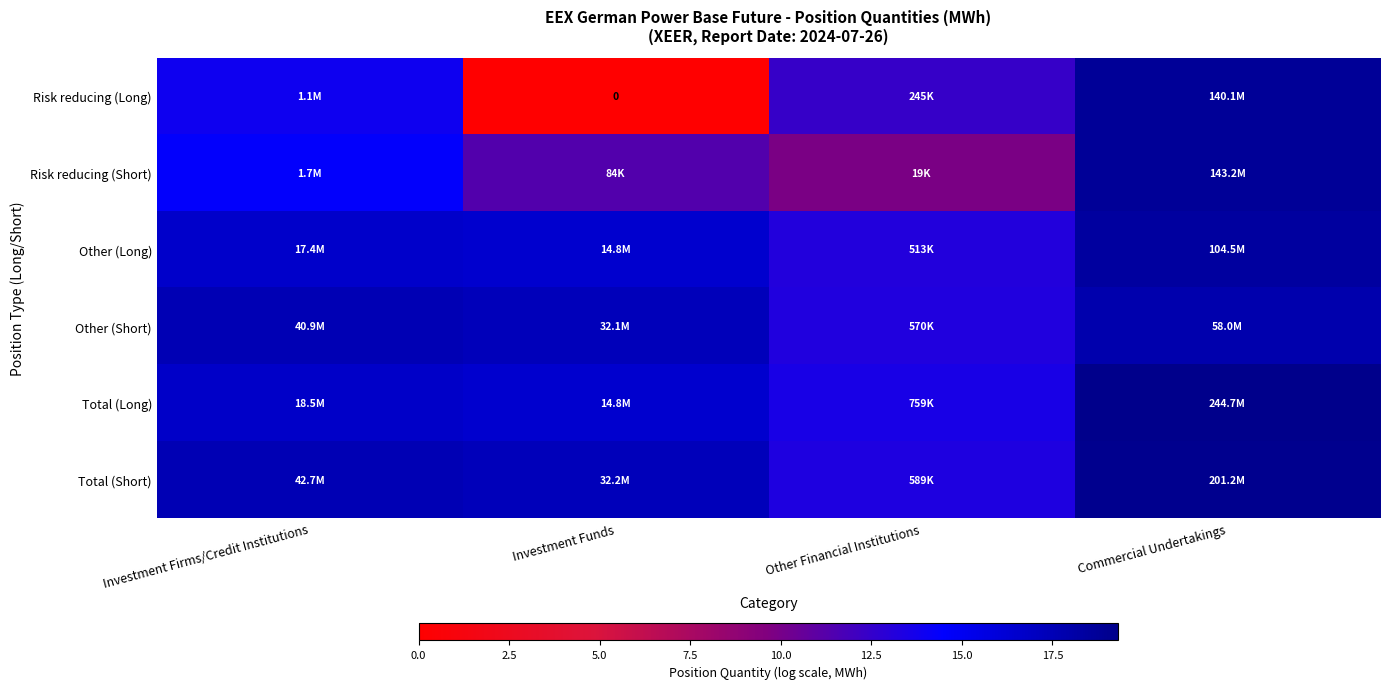

At how many categories does at least one series exceed 11?

4